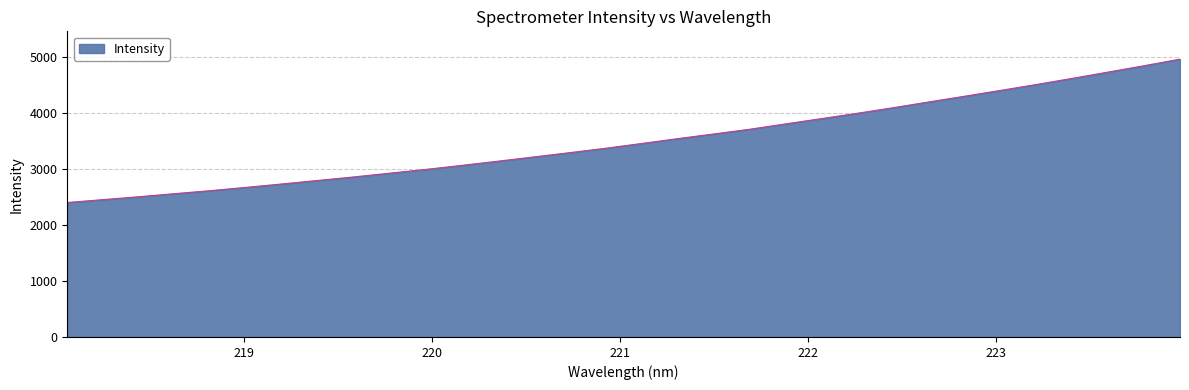

What is the smallest value displayed?

2400.7